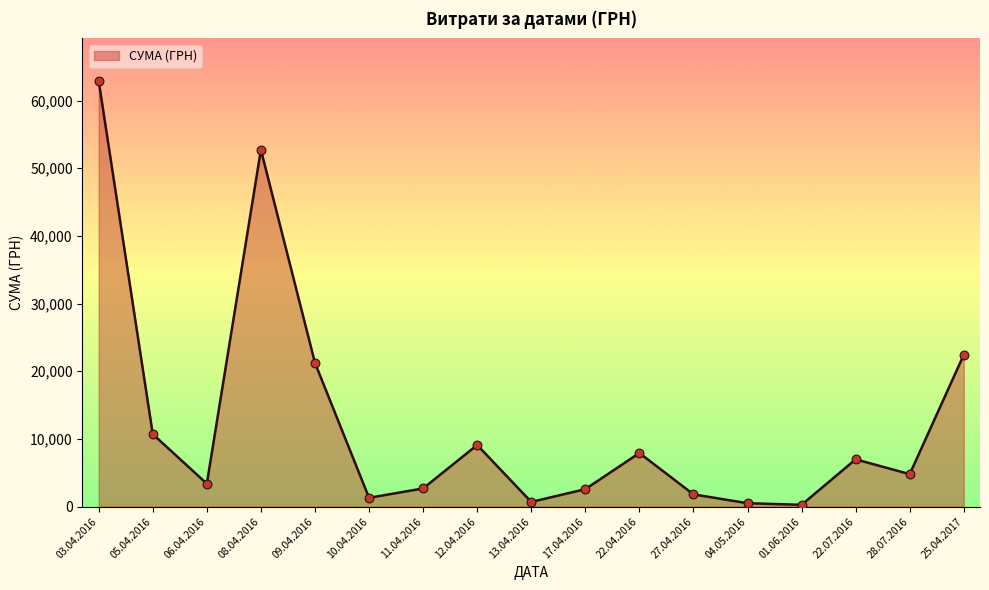

What is the change in value from 06.04.2016 to 28.07.2016?

+1411.4